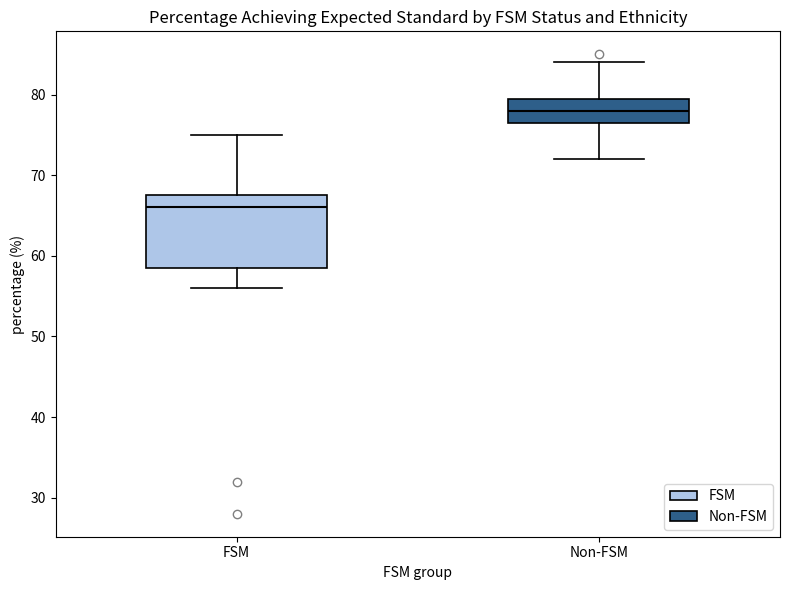

Which box is the tallest, from its lower edge to its upper edge?

FSM